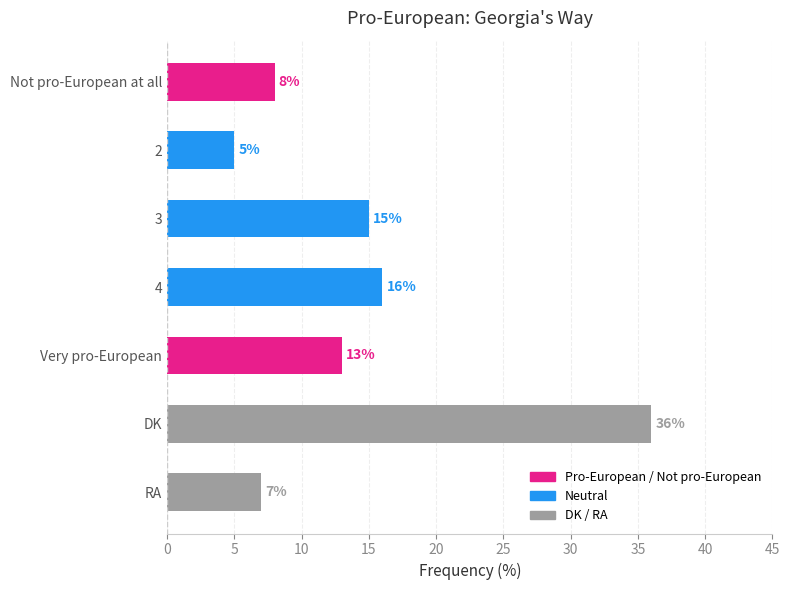

What is the approximate value at 2?

5